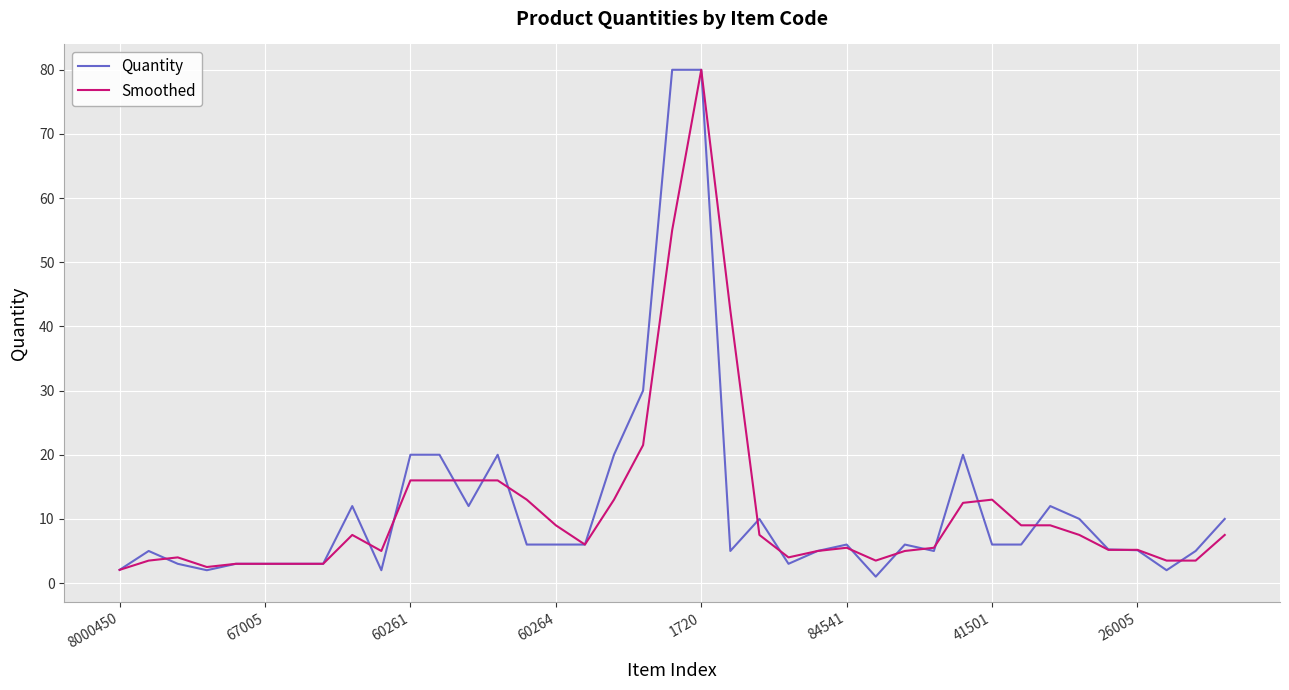

What is the smallest value displayed?

1.0